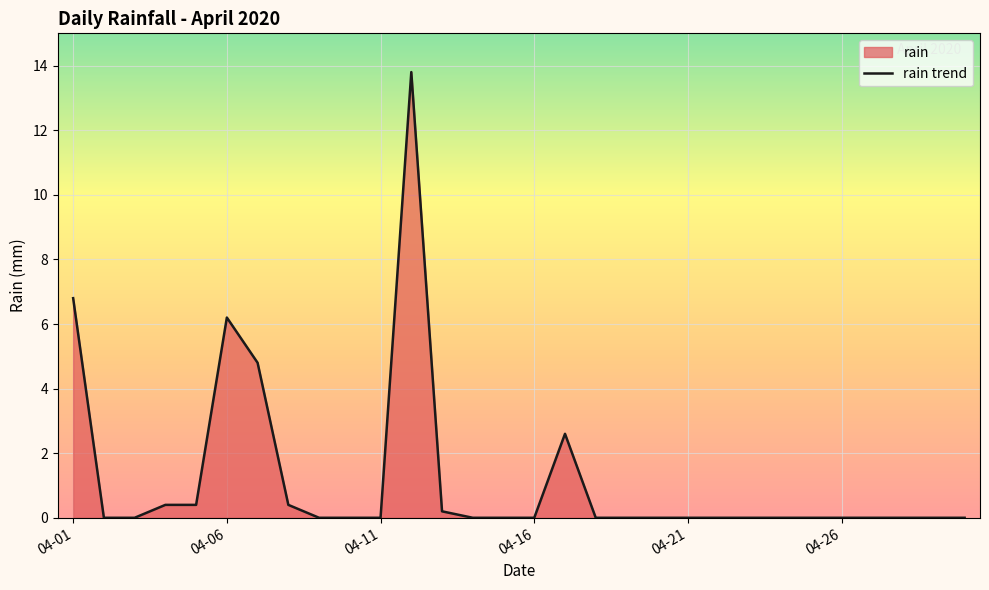

What position from the right is 9?

21